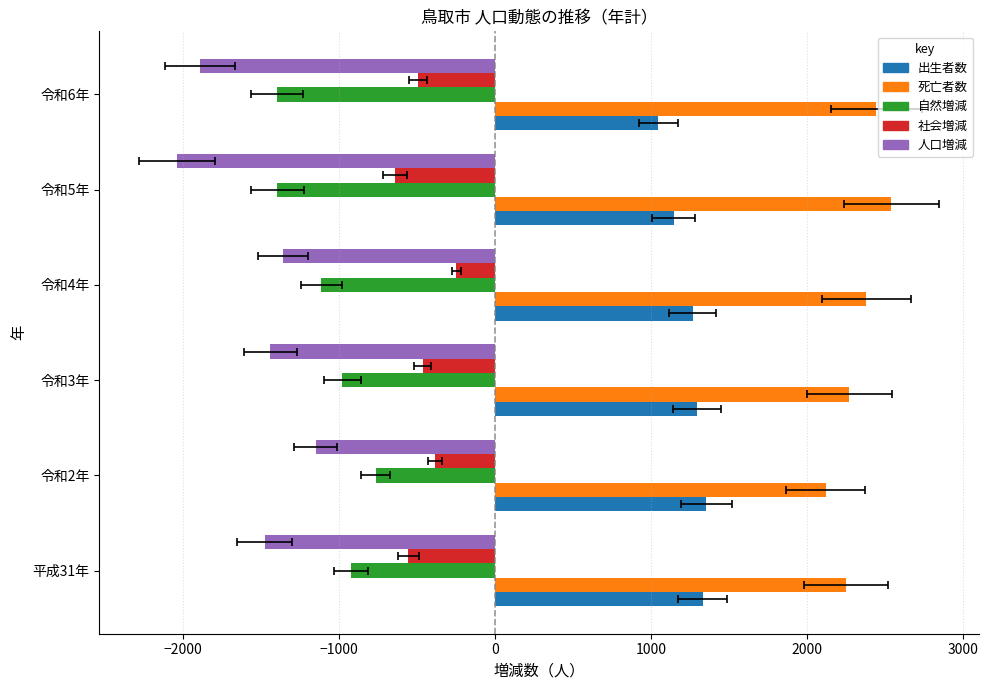

How many data points in 死亡者数 are above 2381?

2